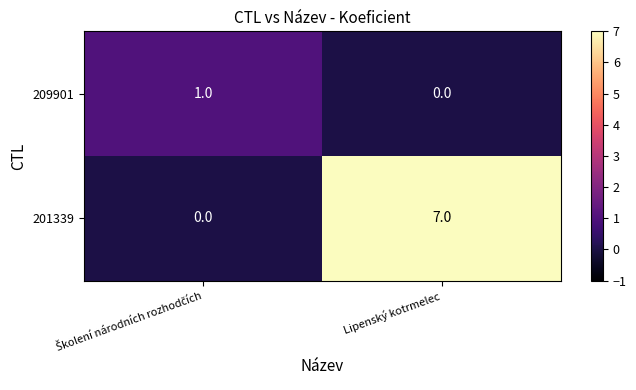

What is the total value across all series at Lipenský kotrmelec?

7